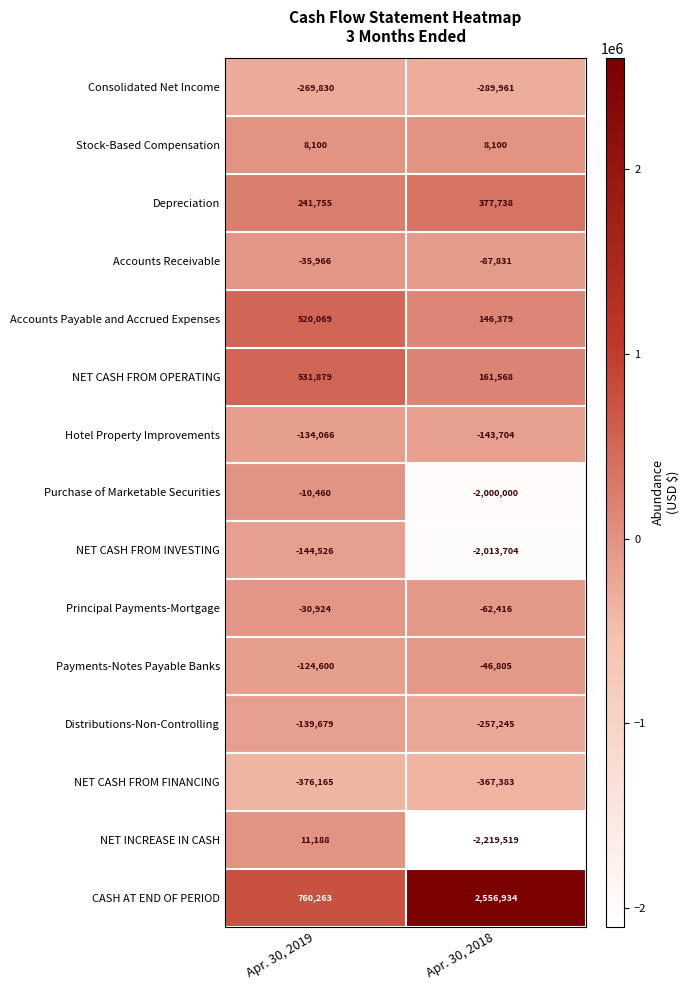

At how many categories does at least one series exceed 195592?

2